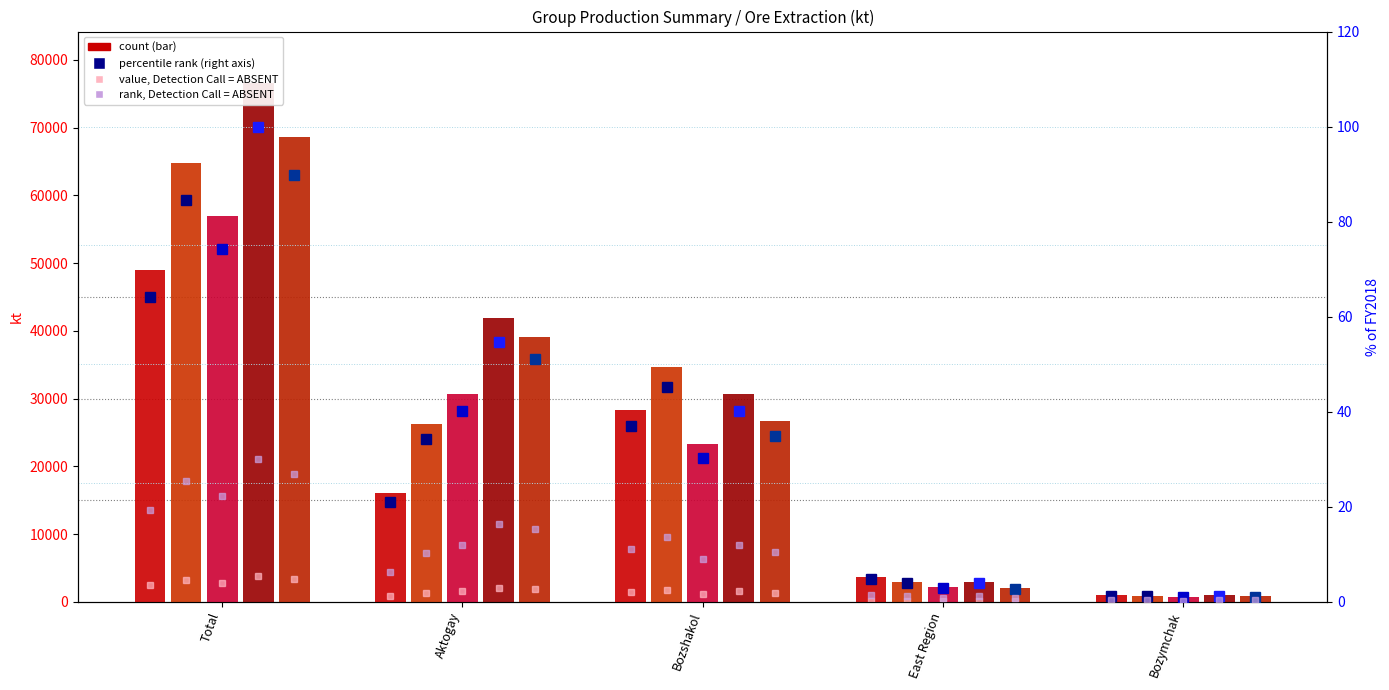

What position from the right is Bozymchak?

1